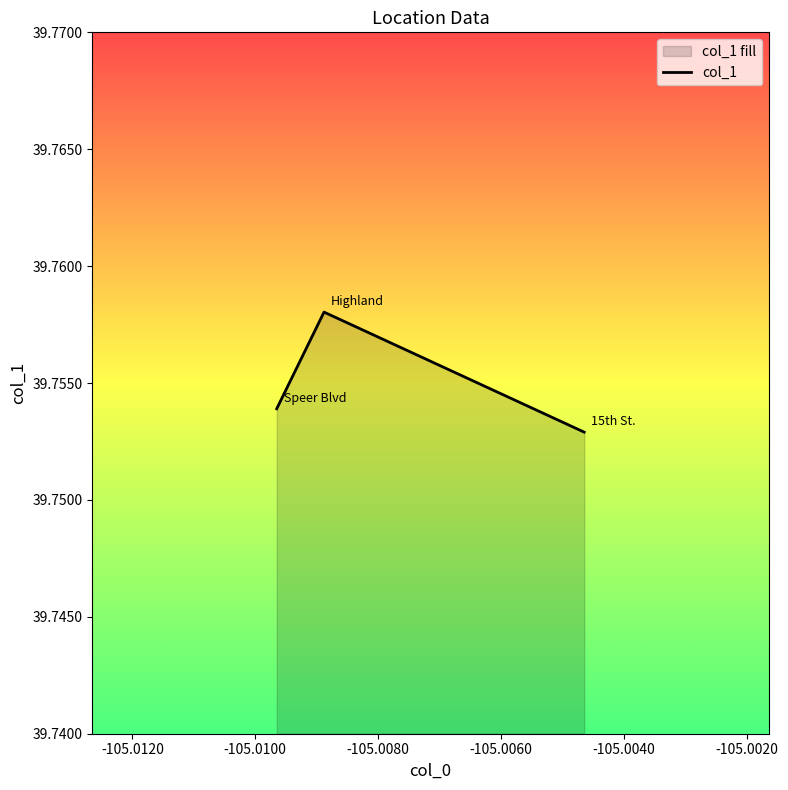

What is the value of the 1st point from the left?

39.8